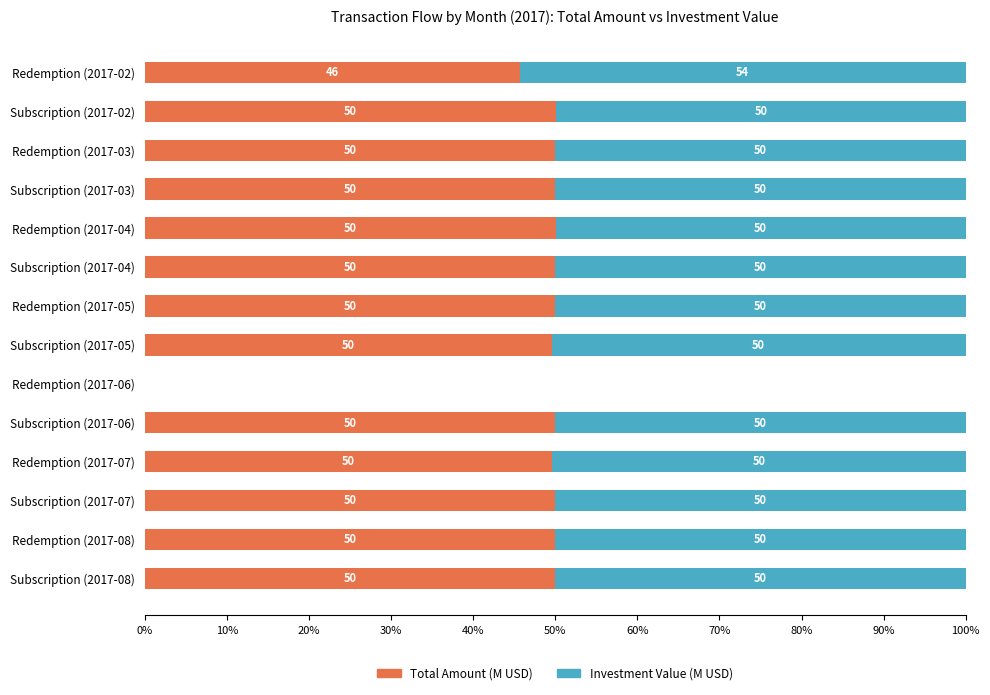

Count the number of data series in this chart.

2